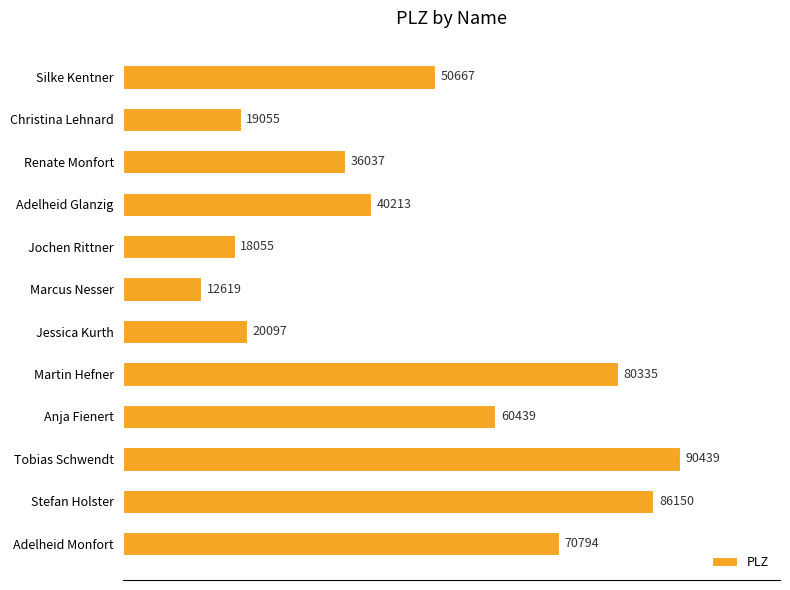

Read the value at Jessica Kurth, to the nearest 100.

20100